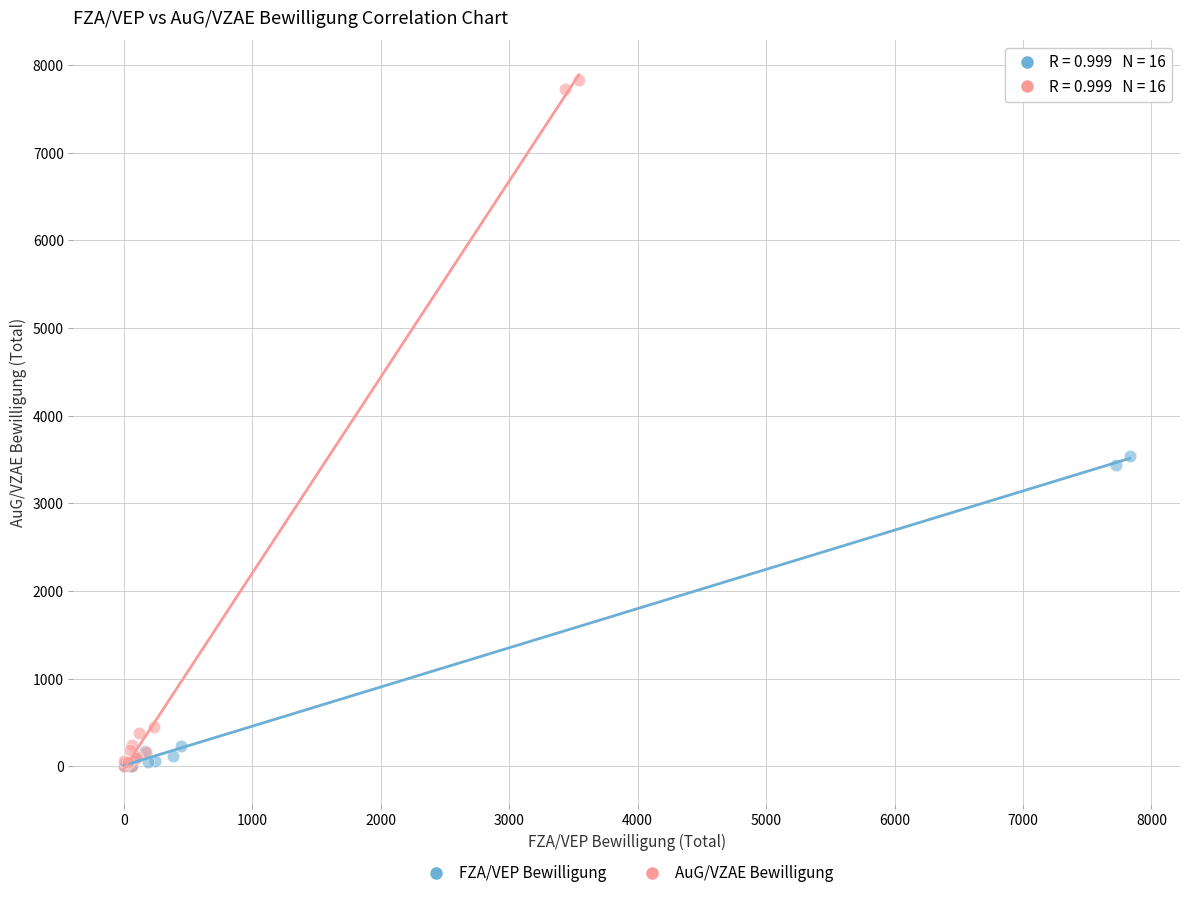

Which series contains the highest Y value?

AuG/VZAE Bewilligung